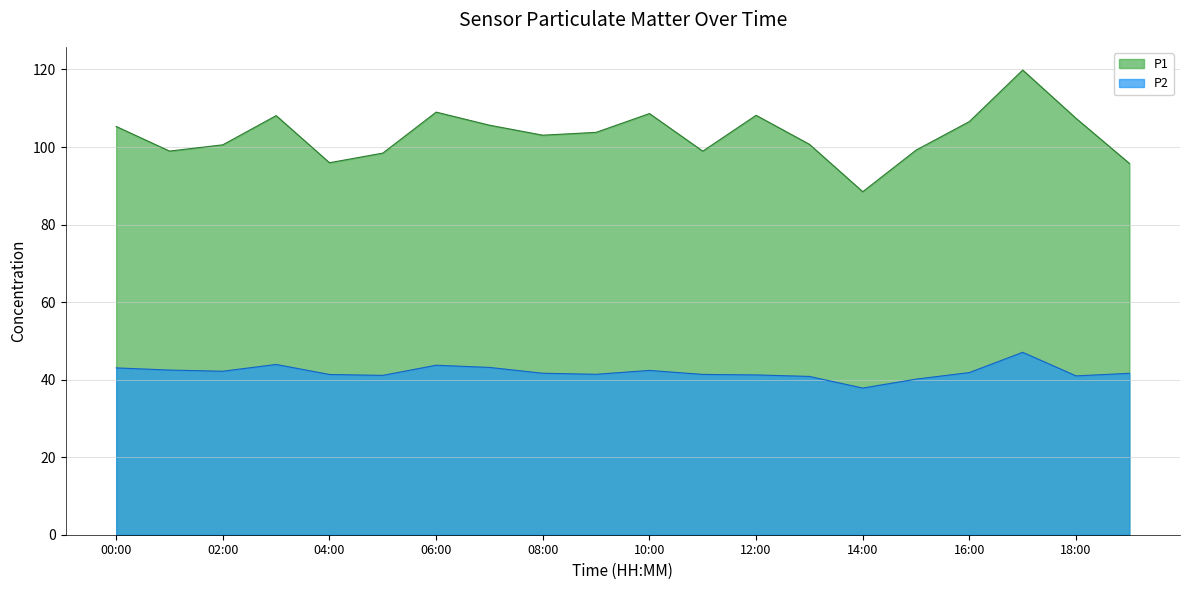

Is it true that P2 equals 63.4 at 14:00?

False